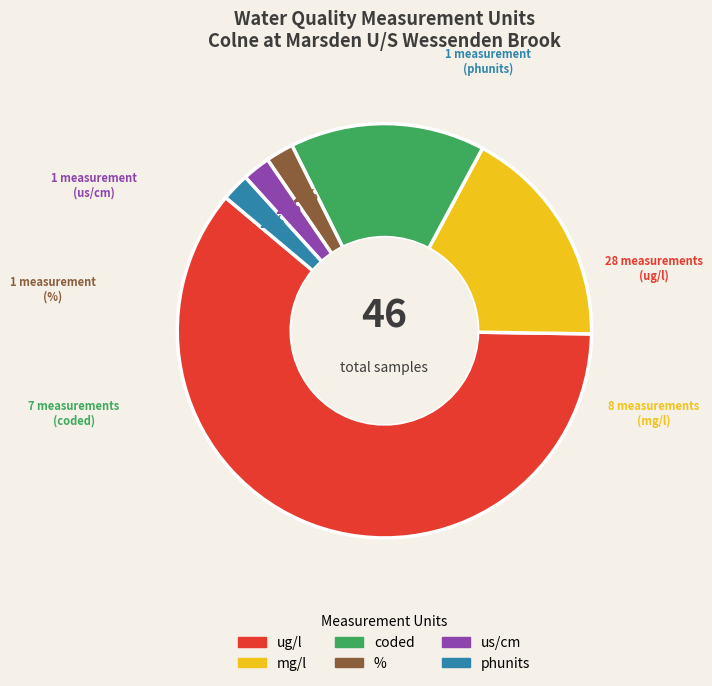

To the nearest percent, what is the average slice percentage?

17%